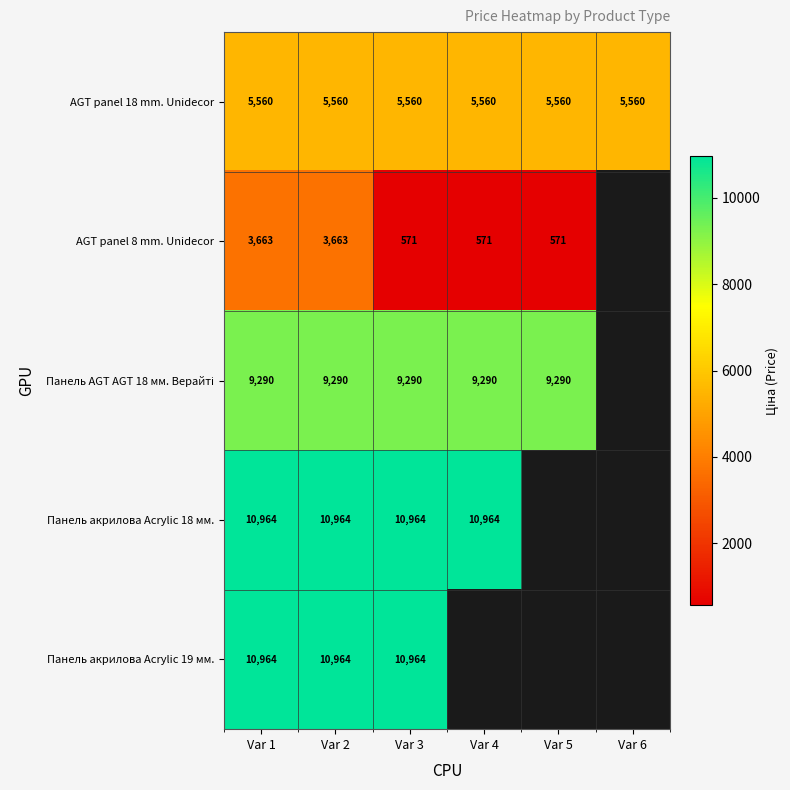

True or false: AGT panel 8 mm. Unidecor has a value of 571.0 at Var 5.

True